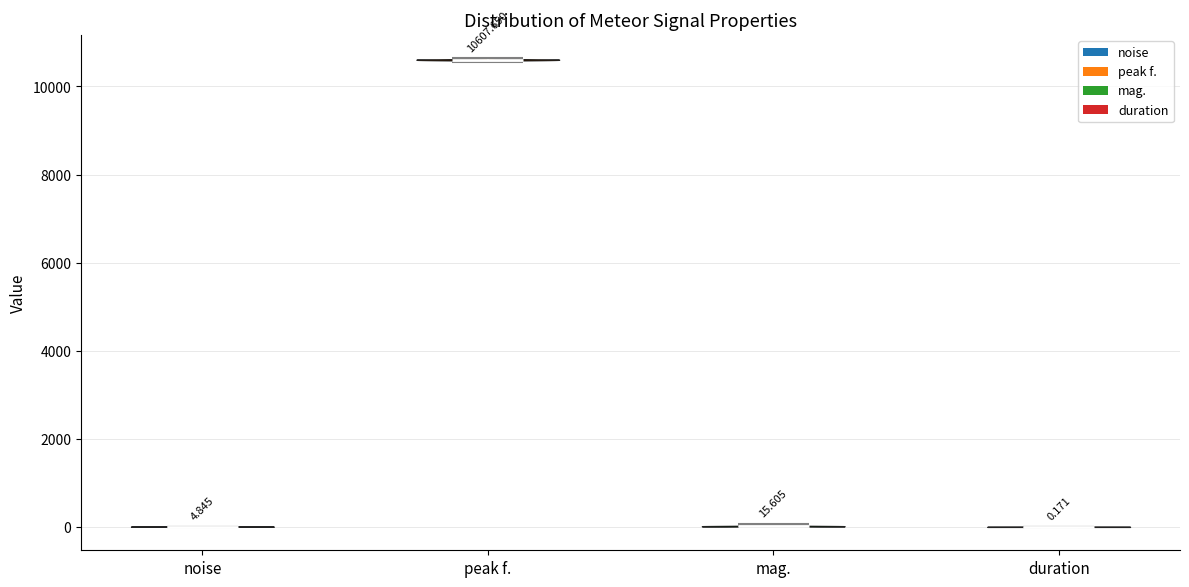

Which violin has the highest median line?

peak f.